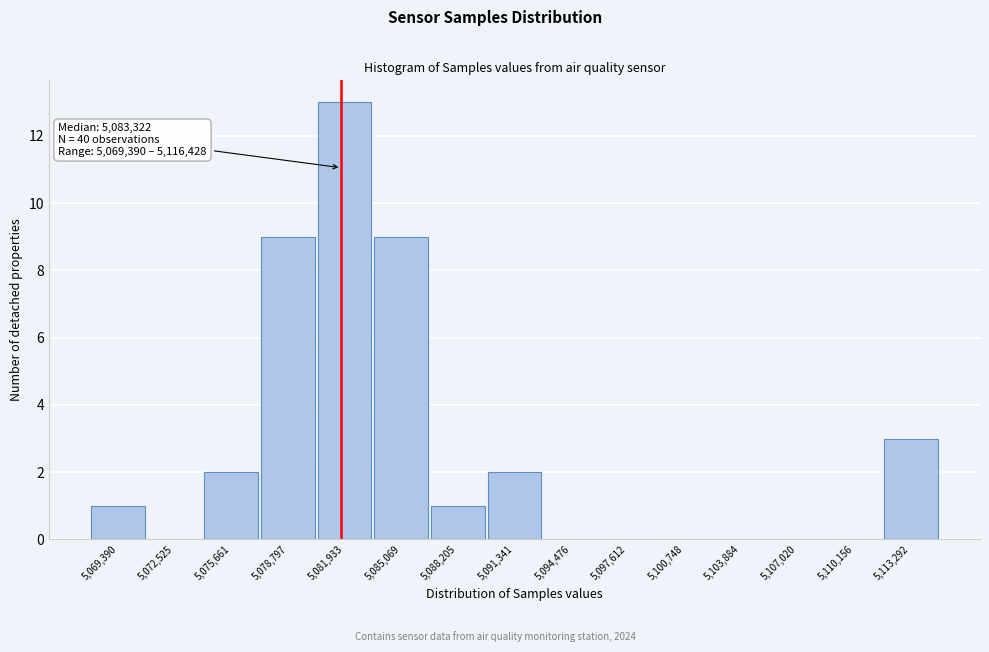

Reading left to right, extract all data points from this chart.

5,069,390=1	5,072,525=0	5,075,661=2	5,078,797=9	5,081,933=13	5,085,069=9	5,088,205=1	5,091,341=2	5,094,476=0	5,097,612=0	5,100,748=0	5,103,884=0	5,107,020=0	5,110,156=0	5,113,292=3